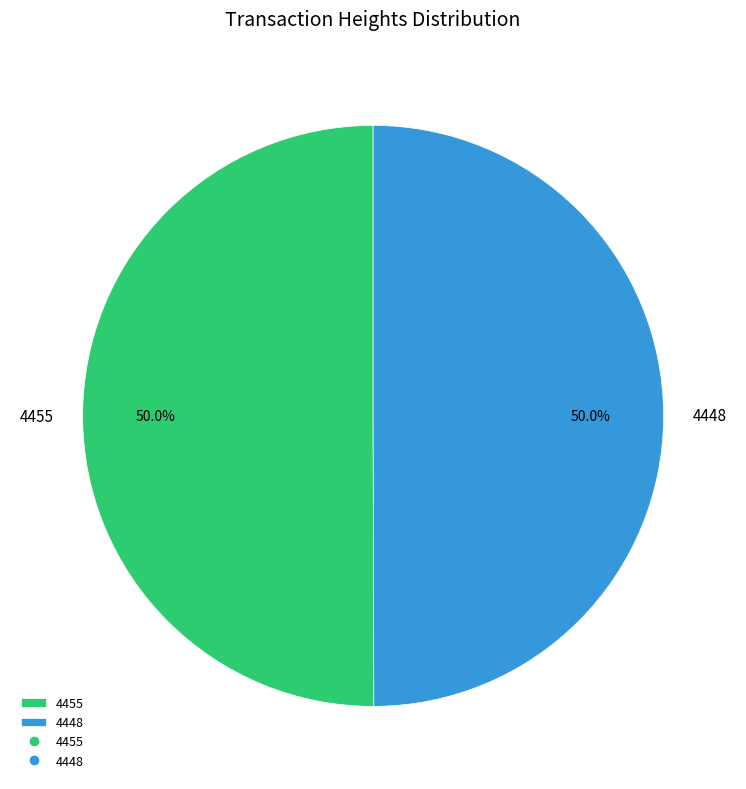

How many slices are in this pie chart?

2